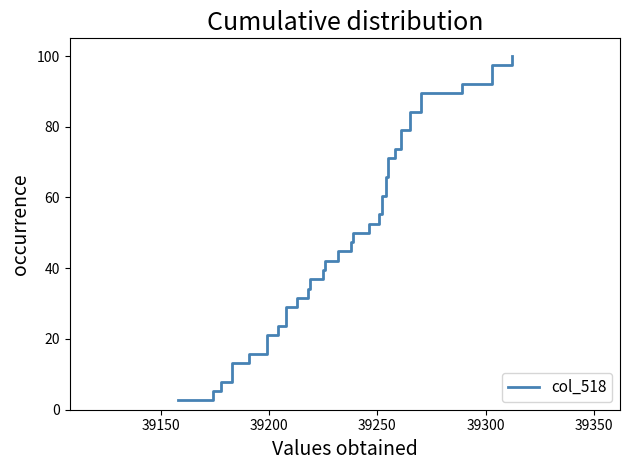

Does the chart display data point markers on the line(s)?

No